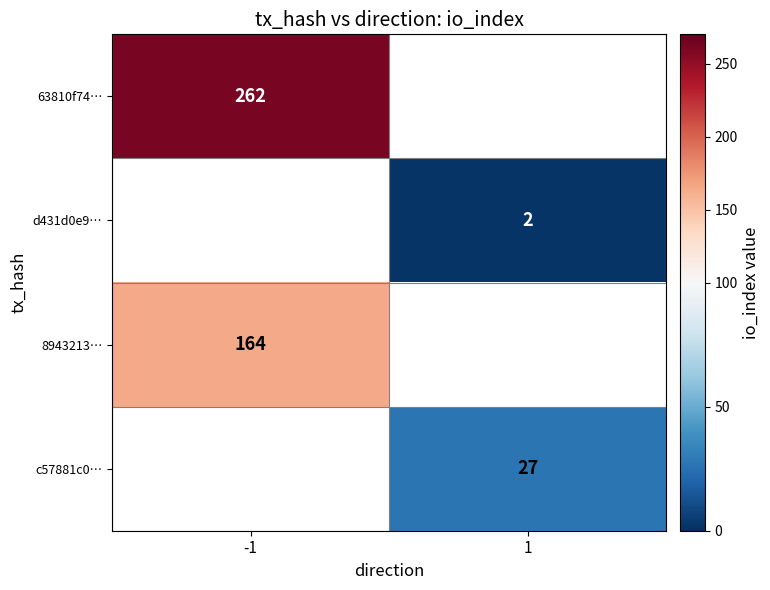

The d431d0e9… series shows 2 at 1. True or false?

True